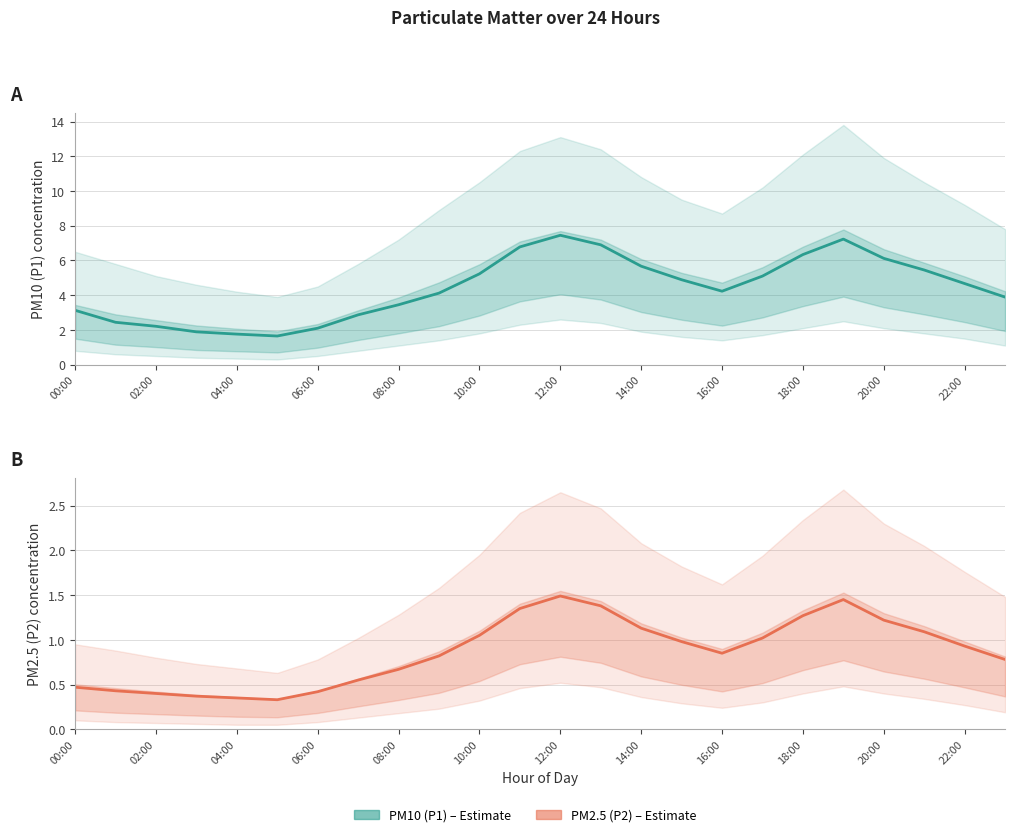

What is the spread (max minus min) of values at 19?

5.8